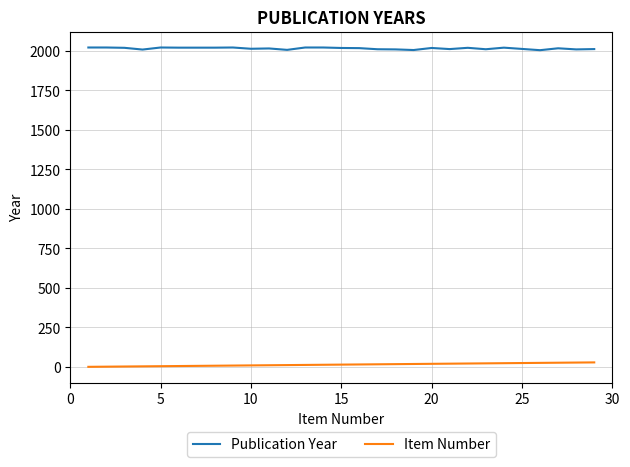

What is the maximum value for Publication Year?

2021